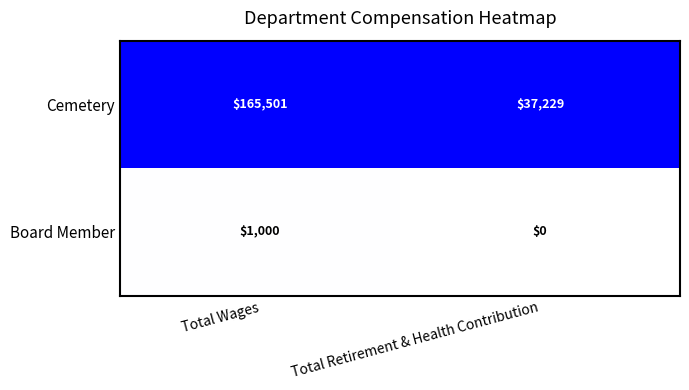

Between Total Wages and Total Retirement & Health Contribution, which series saw the biggest shift?

Cemetery